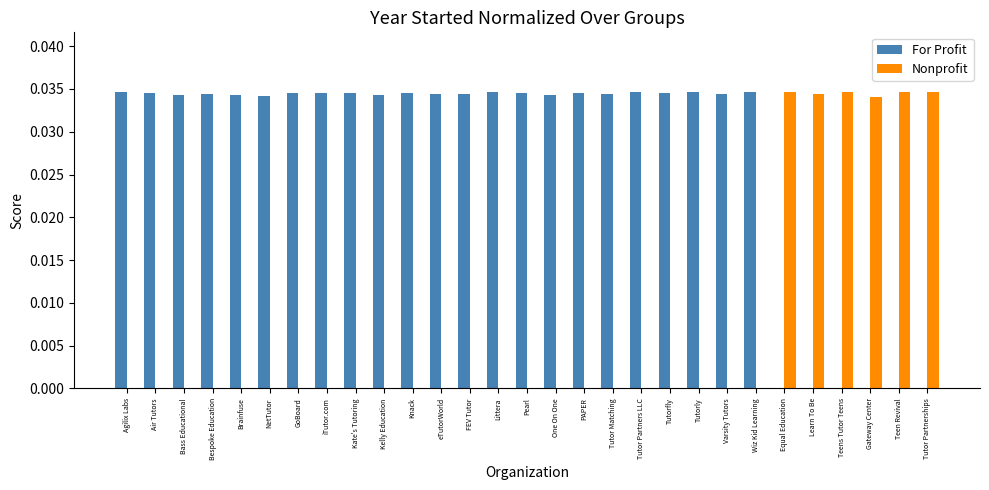

Which series has the largest total across all categories?

For Profit